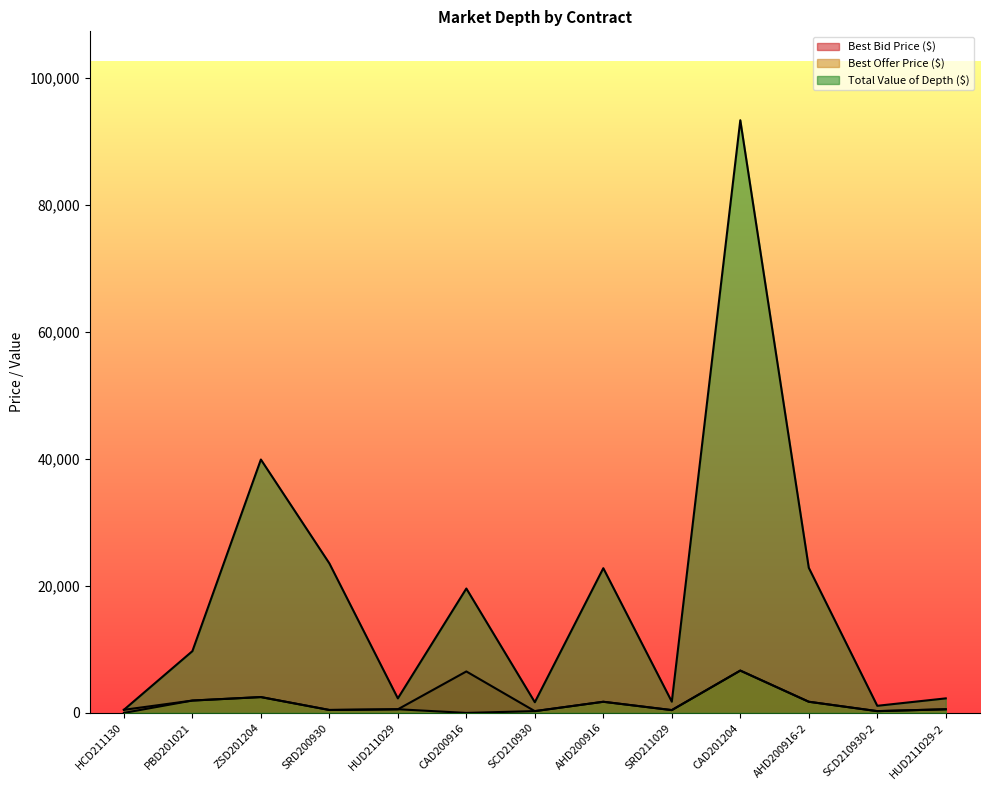

What is the maximum value shown in the chart?

93292.5